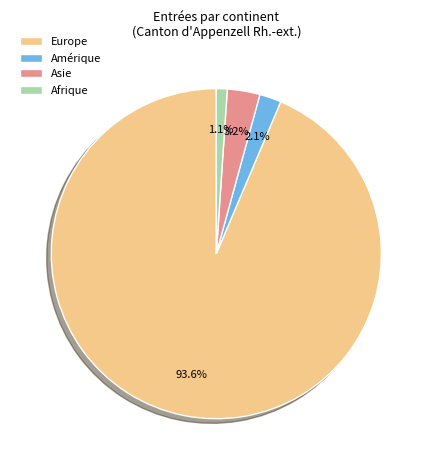

What is the smallest slice in the pie chart?

Afrique